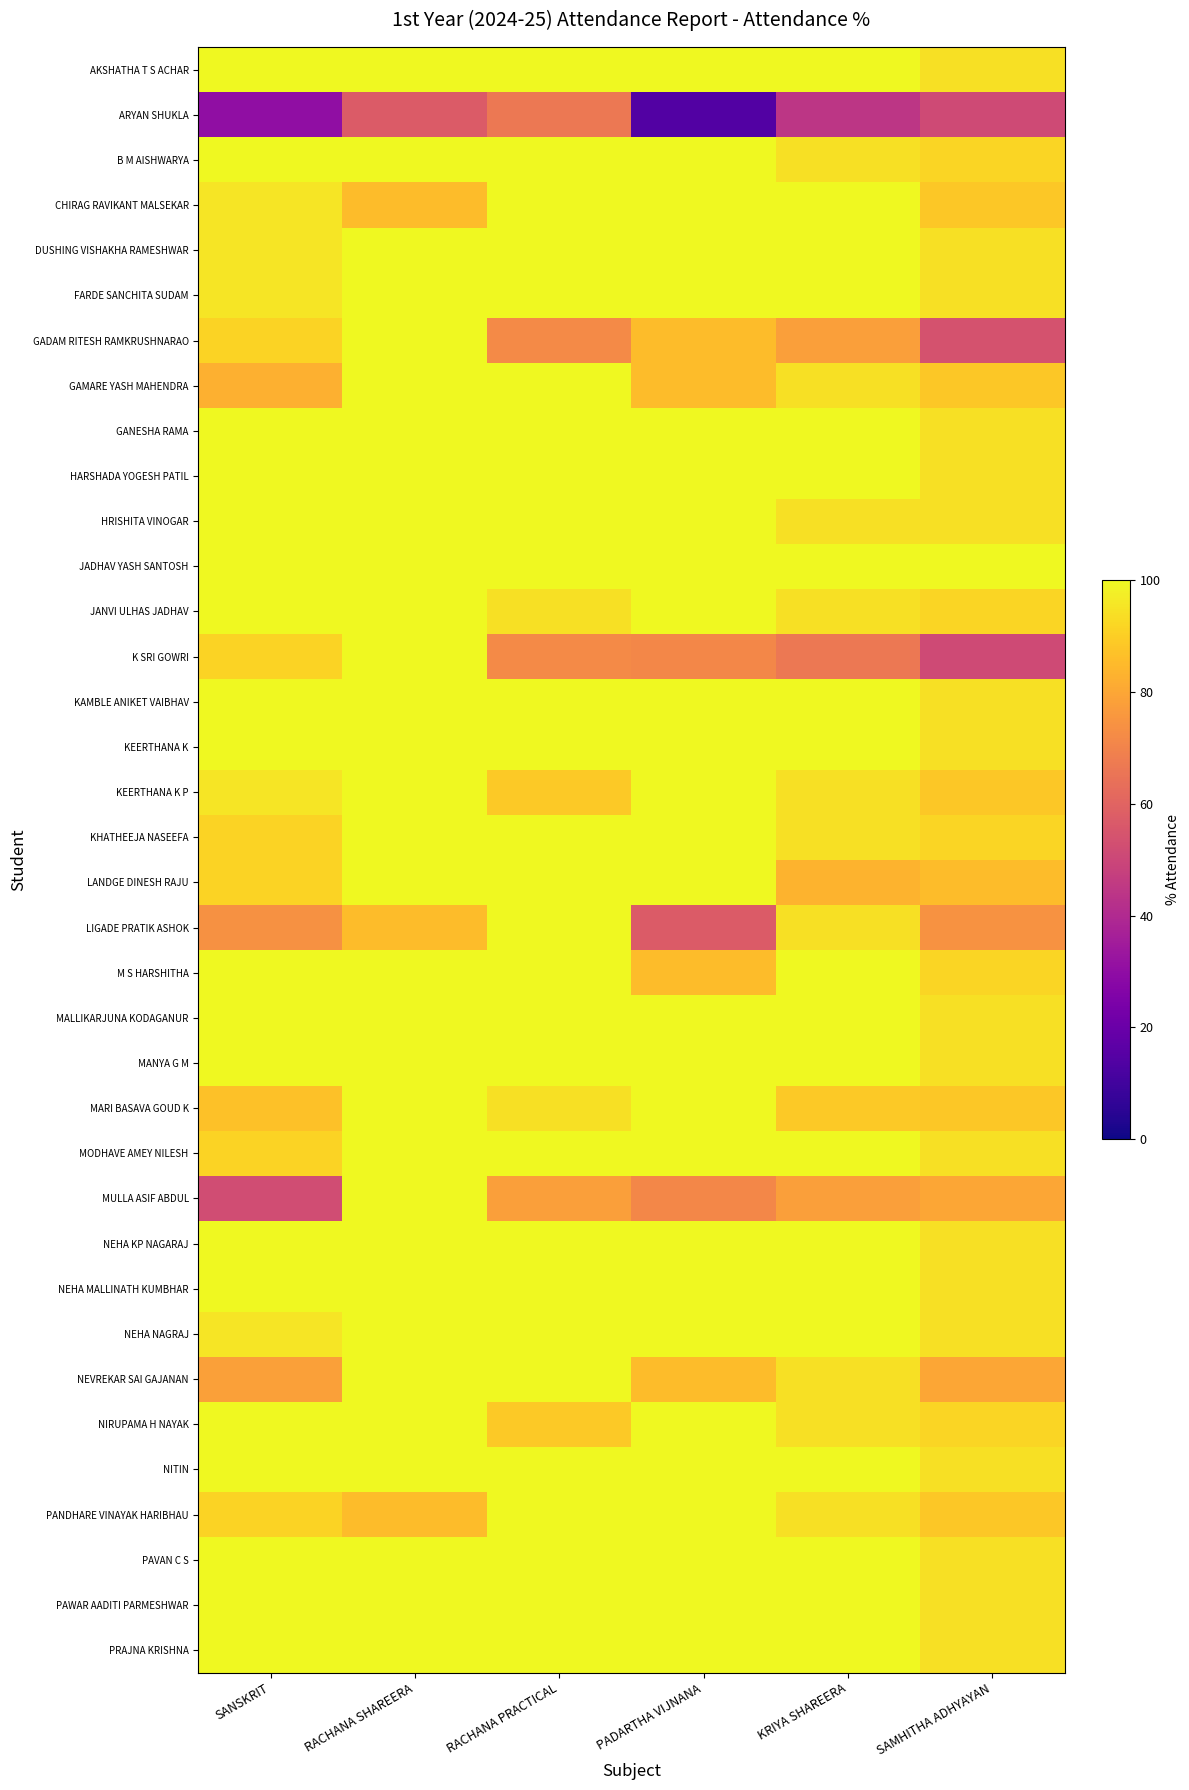

Which has a higher value, SAMHITHA ADHYAYAN or SANSKRIT?

SANSKRIT